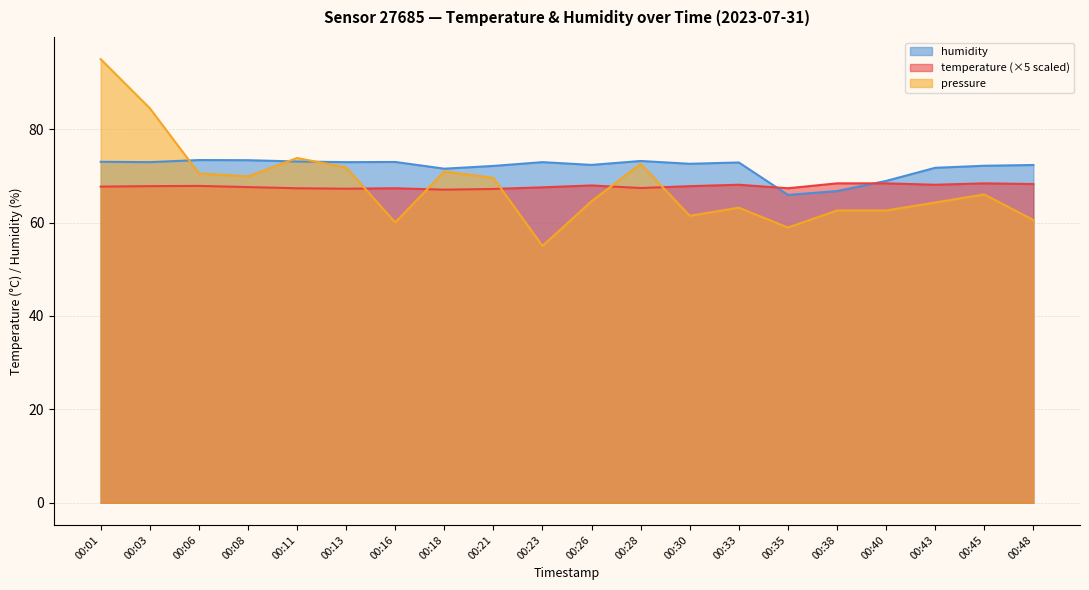

At 00:16, list the series in order from largest to smallest.

humidity, temperature, pressure_norm